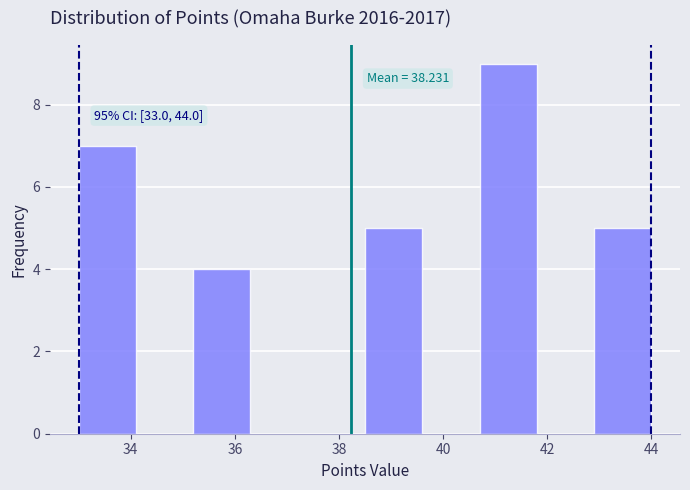

Which range on the x-axis has the tallest bar?

40.7 to 41.8